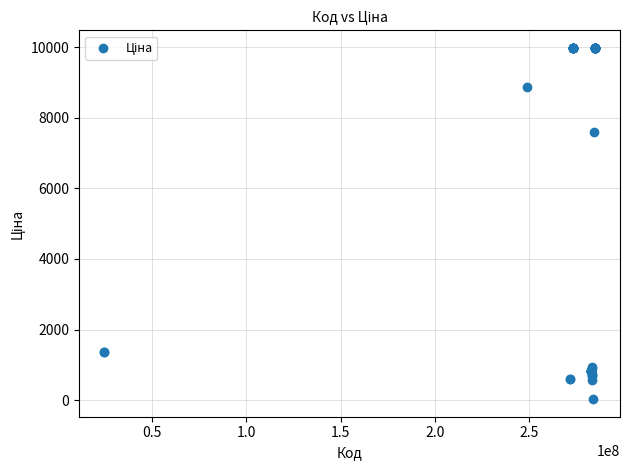

What Y value in the scatter plot is closest to 5003?

7596.5